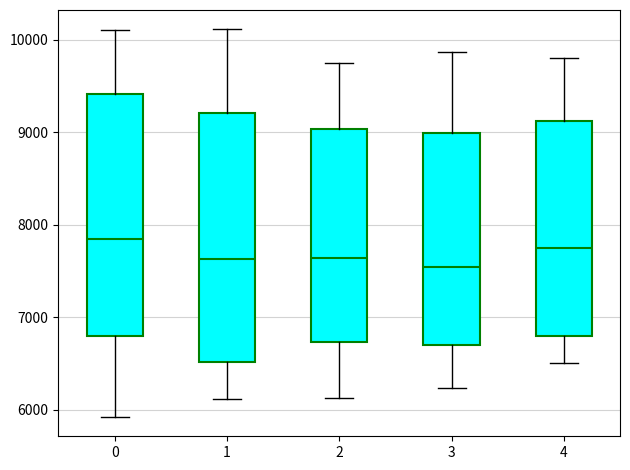

Reading left to right, transcribe this box plot: for each box, give where its median line is, the range the box spans, and where its two whiskers end, as read against the y-axis. The values are not printed on the chart, so give them approximately, as read against the axis.

0: median 7900, box 6800 to 9400, whiskers 5900 to 10100
1: median 7600, box 6500 to 9200, whiskers 6100 to 10100
2: median 7600, box 6700 to 9000, whiskers 6100 to 9800
3: median 7500, box 6700 to 9000, whiskers 6200 to 9900
4: median 7800, box 6800 to 9100, whiskers 6500 to 9800